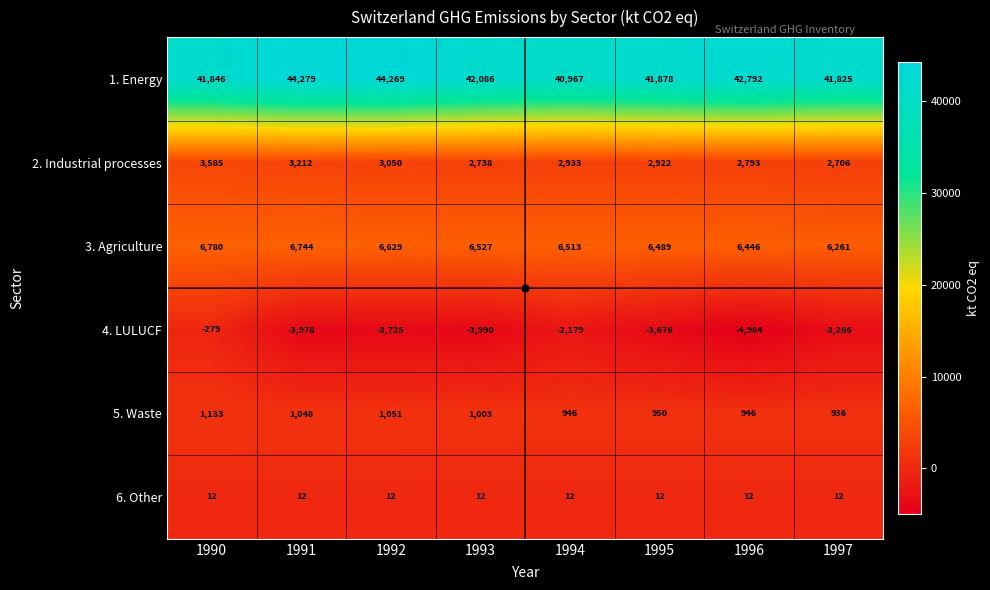

What is the smallest value displayed?

-4984